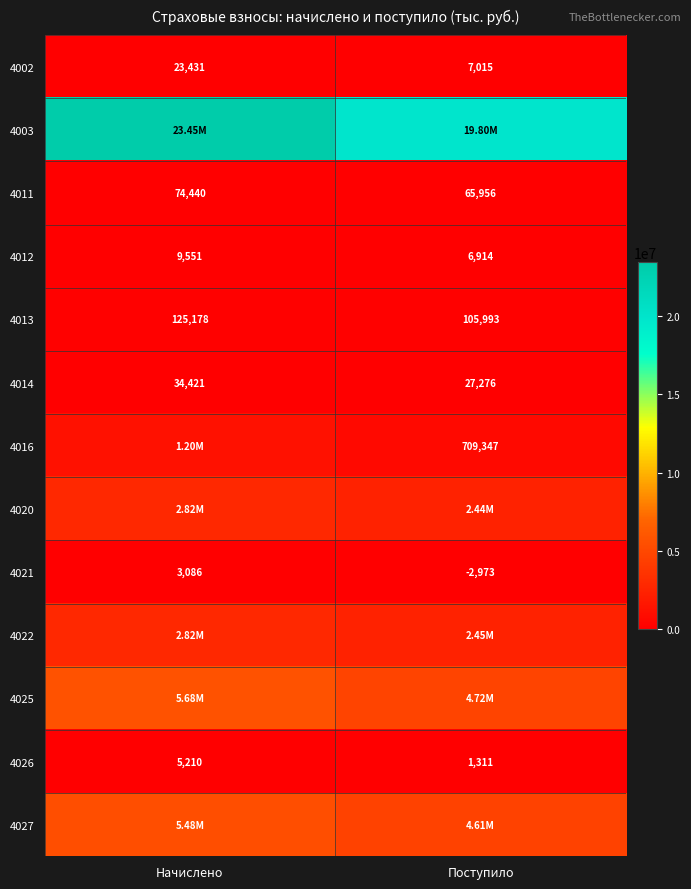

Is it true that 4013 equals 169555 at Начислено?

False